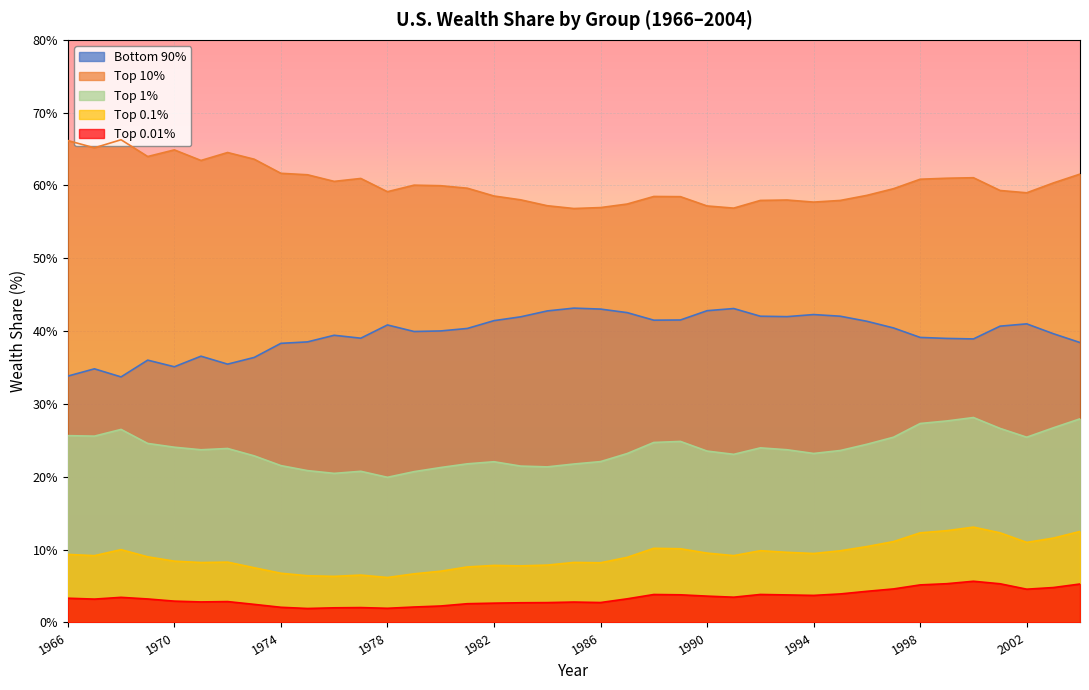

Which series has the largest total across all categories?

Top 10%